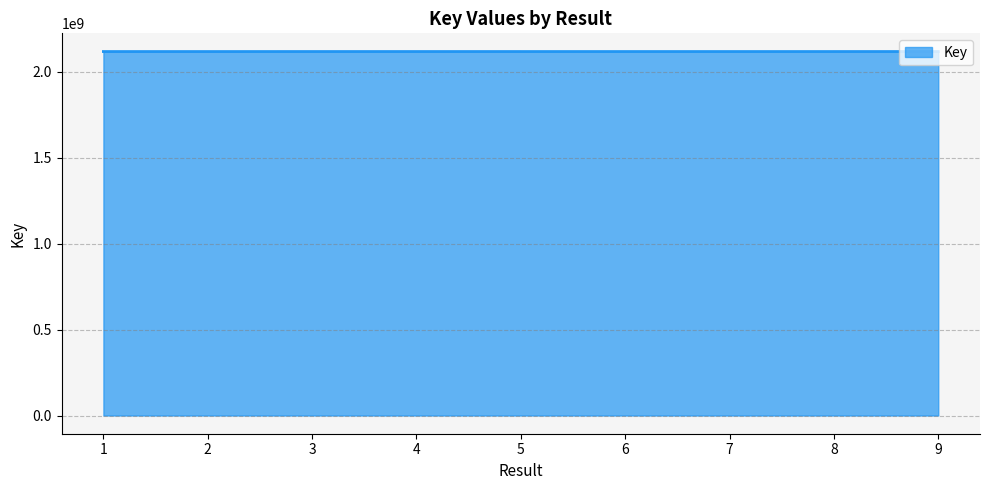

Is it true that the value at 8 is 1333436908?

False